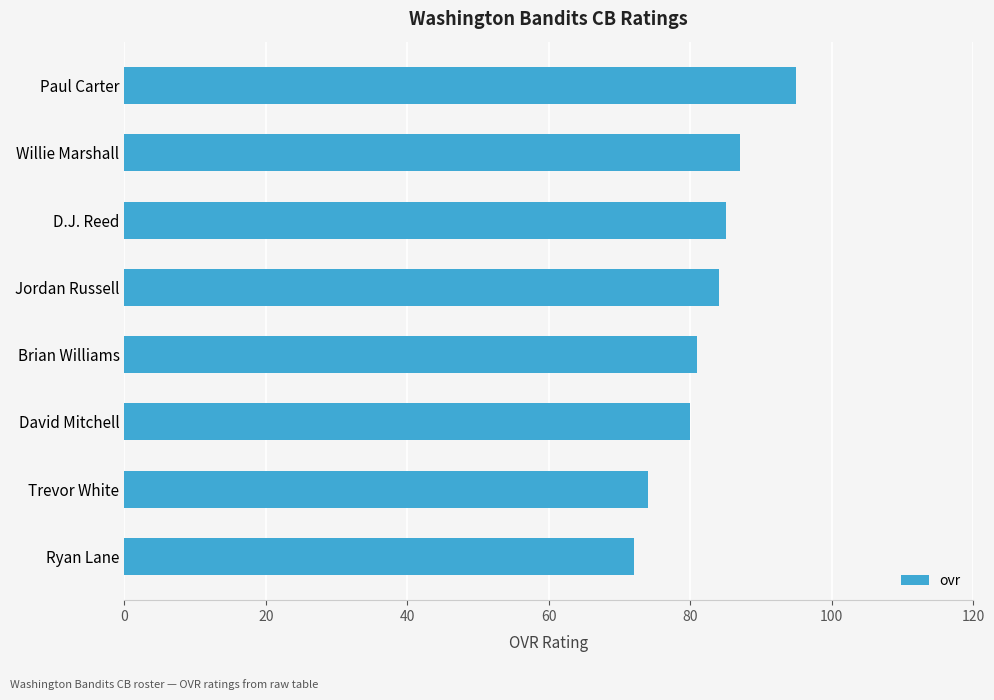

Between Brian Williams and D.J. Reed, which is larger?

D.J. Reed